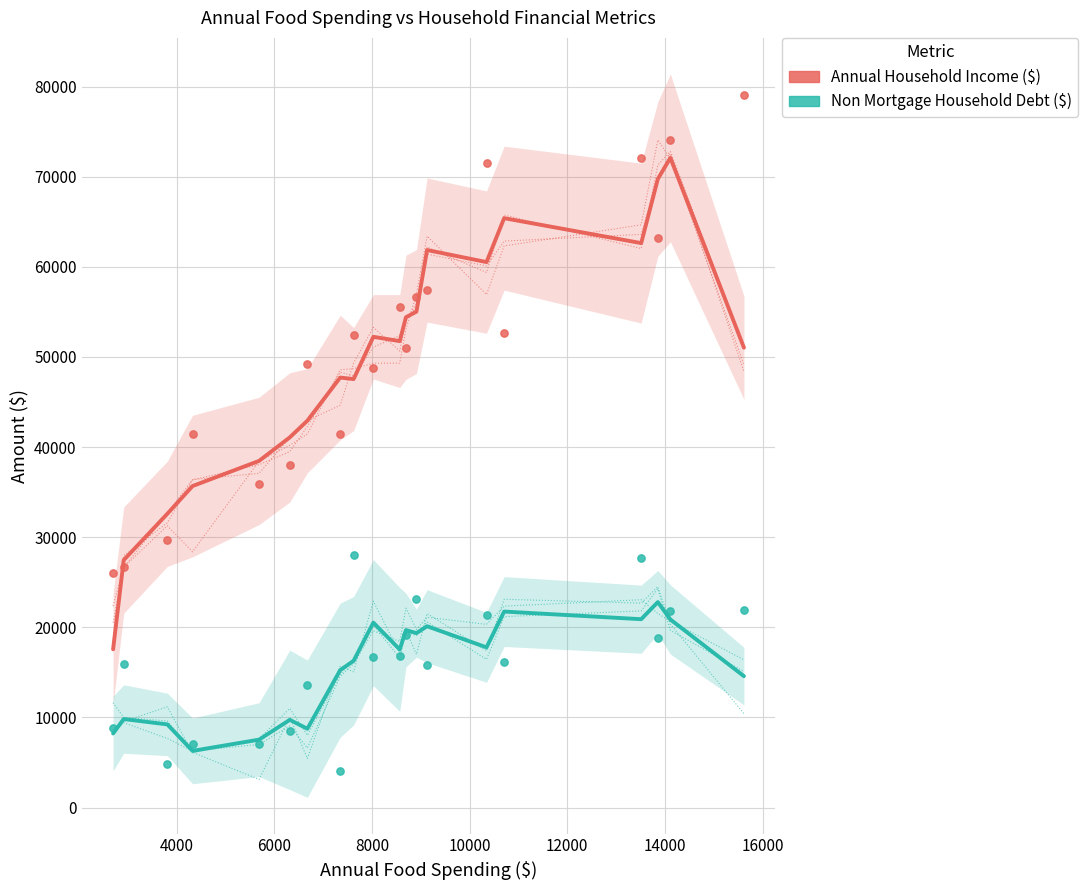

At which category is the sum across all series the highest?

18